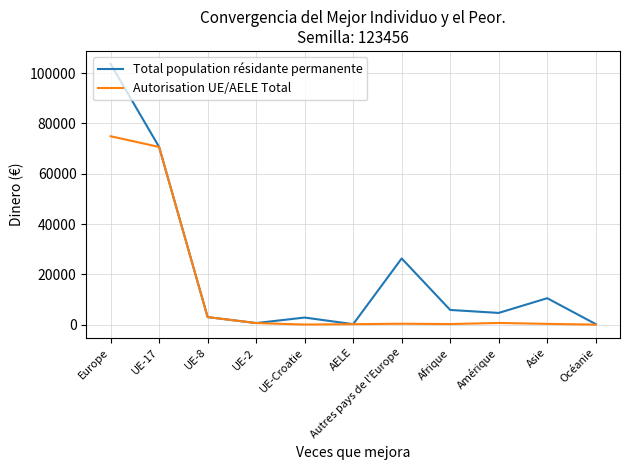

Is it true that Total population résidante permanente equals 4669 at Amérique?

True